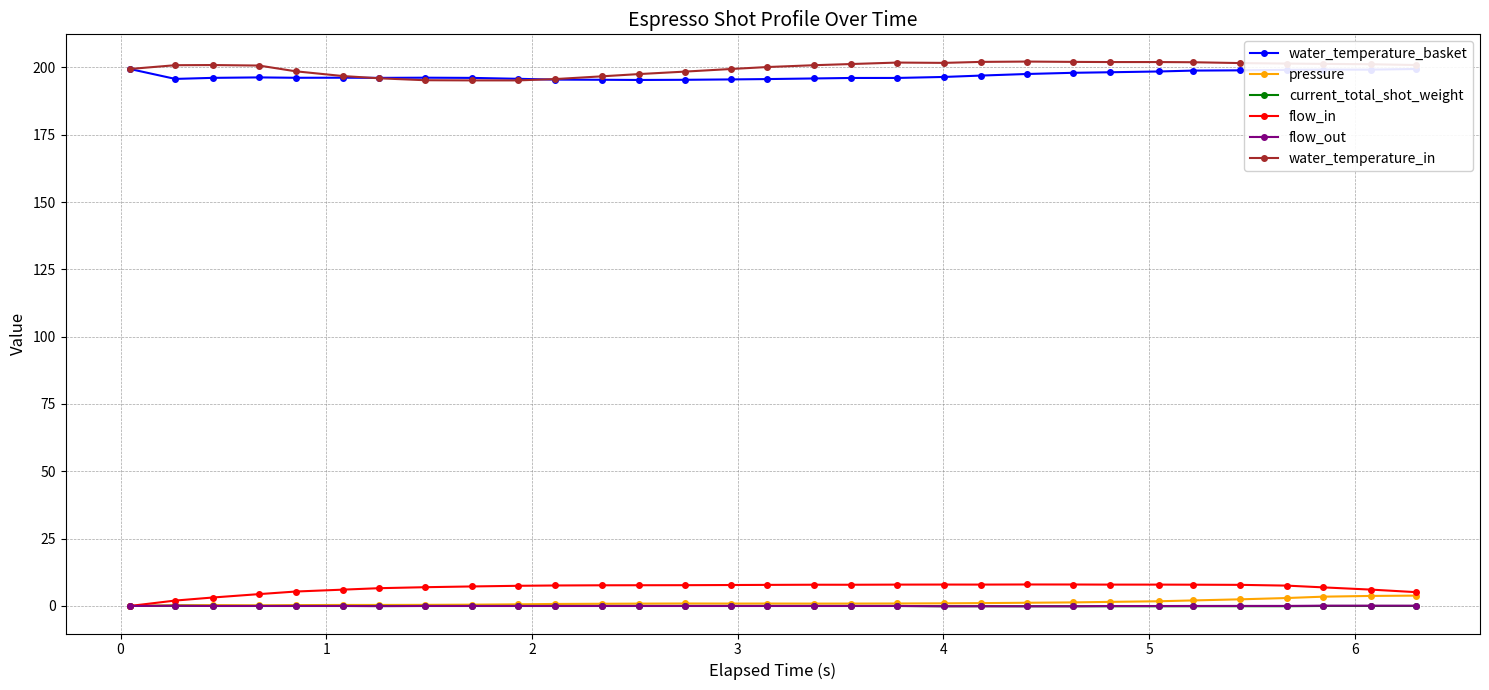

How many lines are shown in the chart?

6